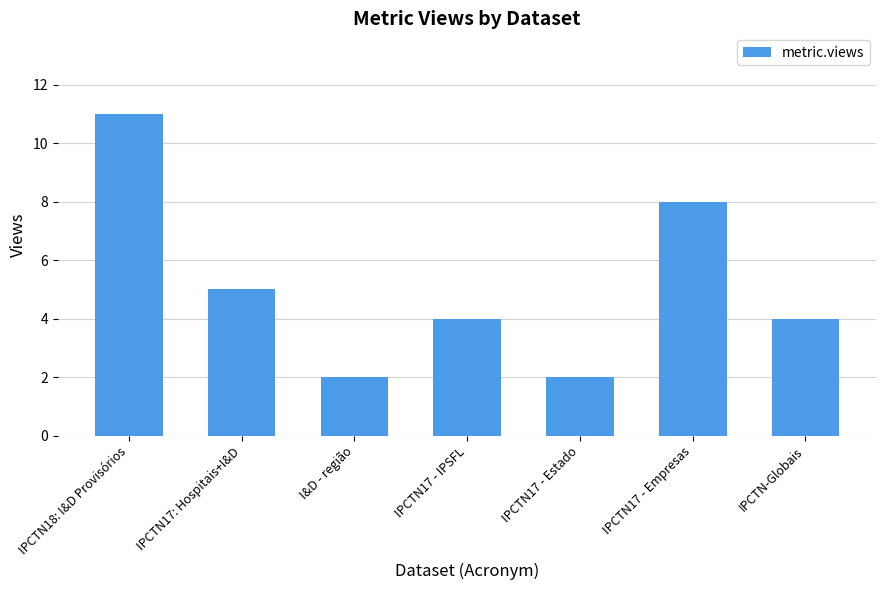

What is the difference between the second highest and second lowest values?

6